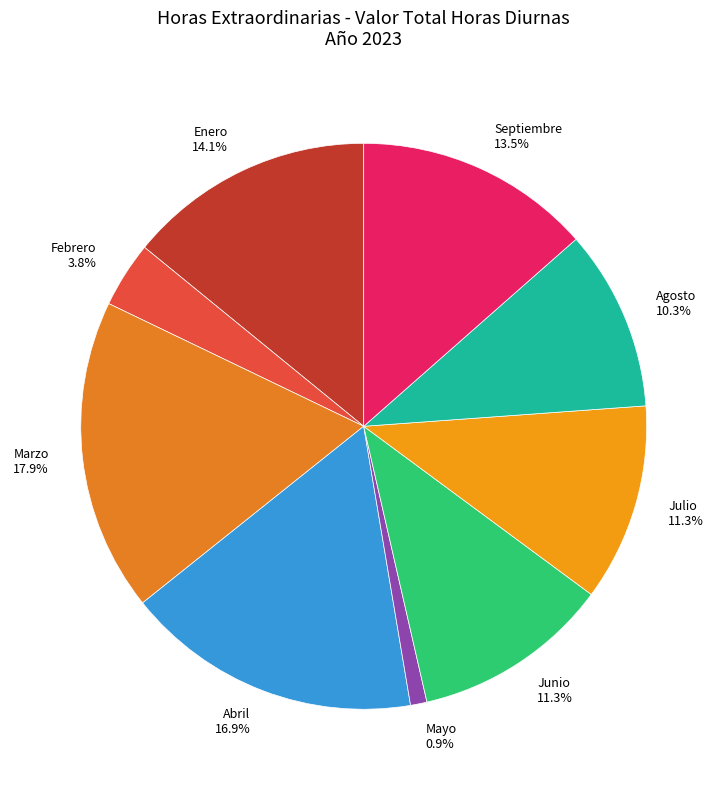

The Julio slice represents 22% of the pie. True or false?

False